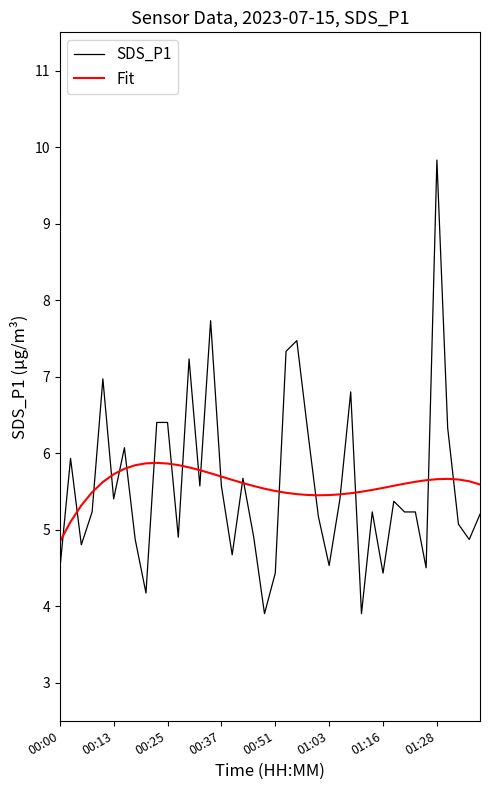

Which series has the largest range (max minus min)?

SDS_P1